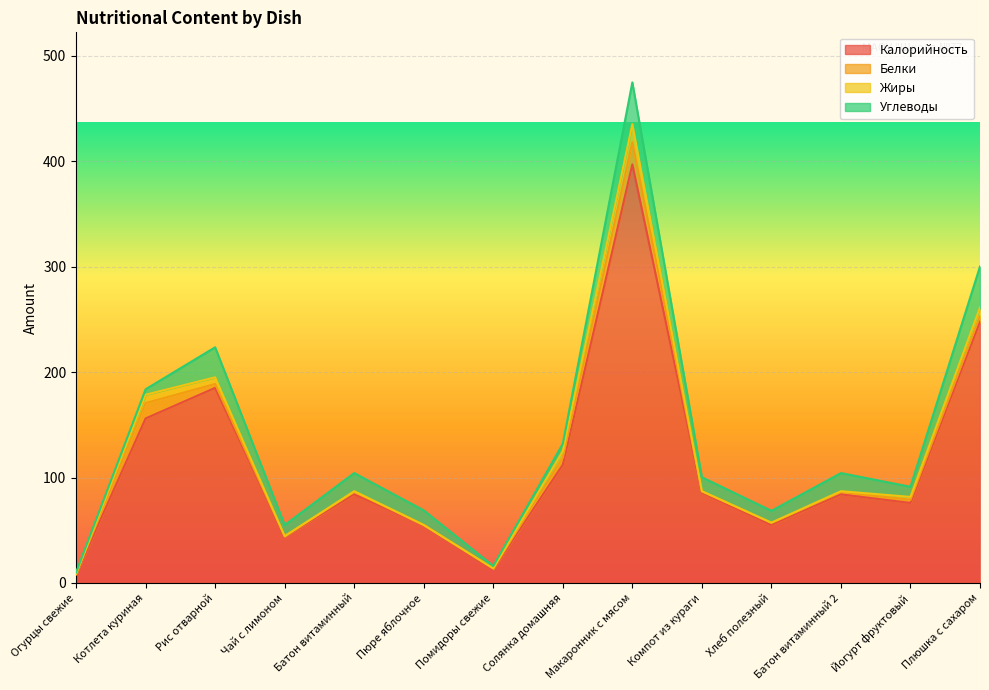

Which series has the largest total across all categories?

Калорийность